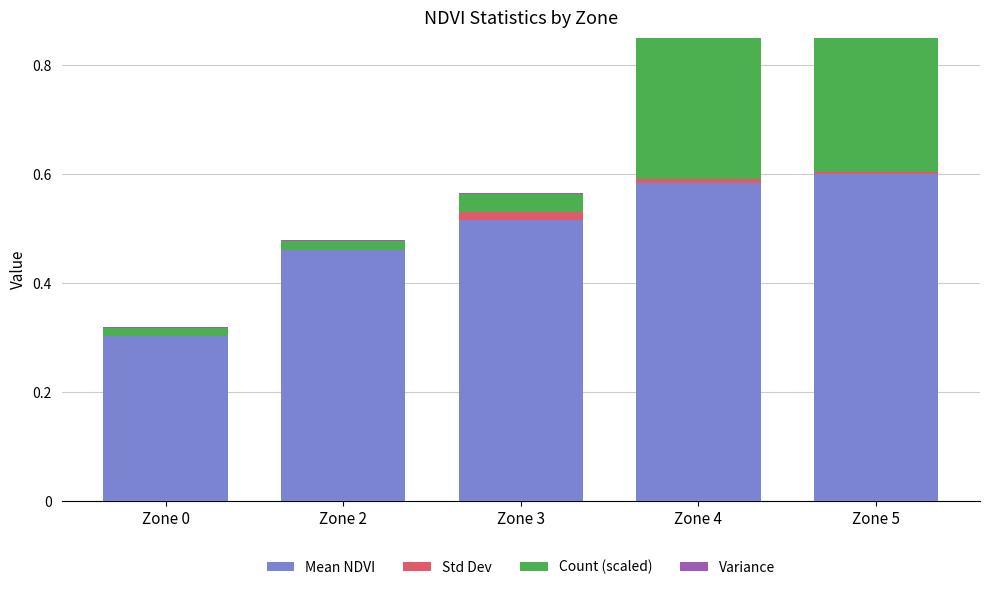

How many data points does each series have?

5